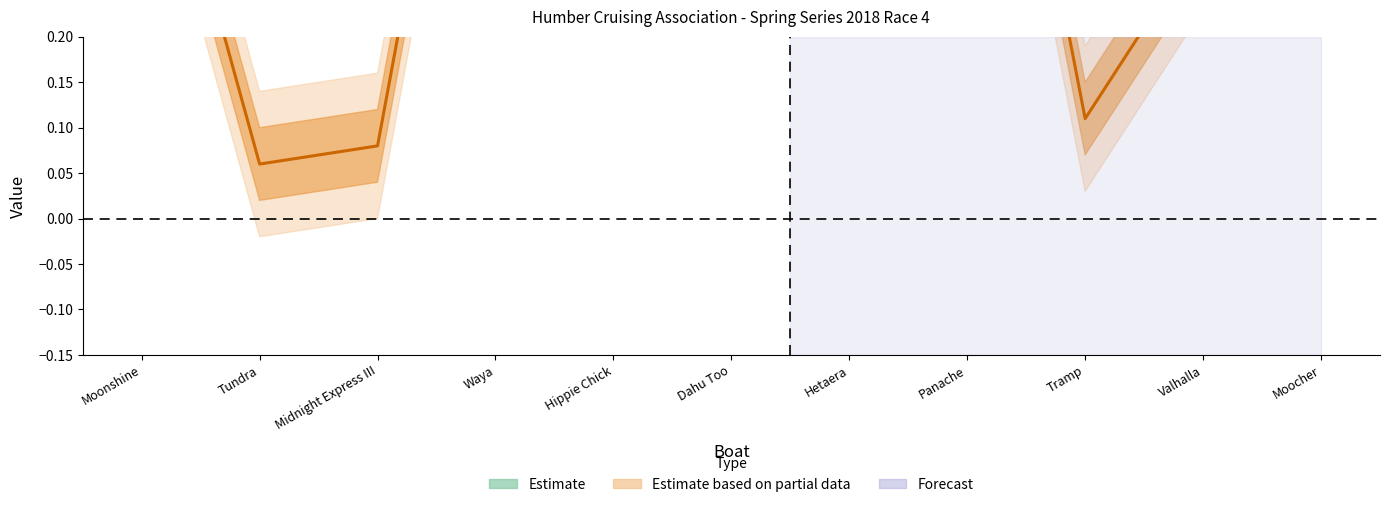

Is it true that Series Points equals 0.1 at Hippie Chick?

False